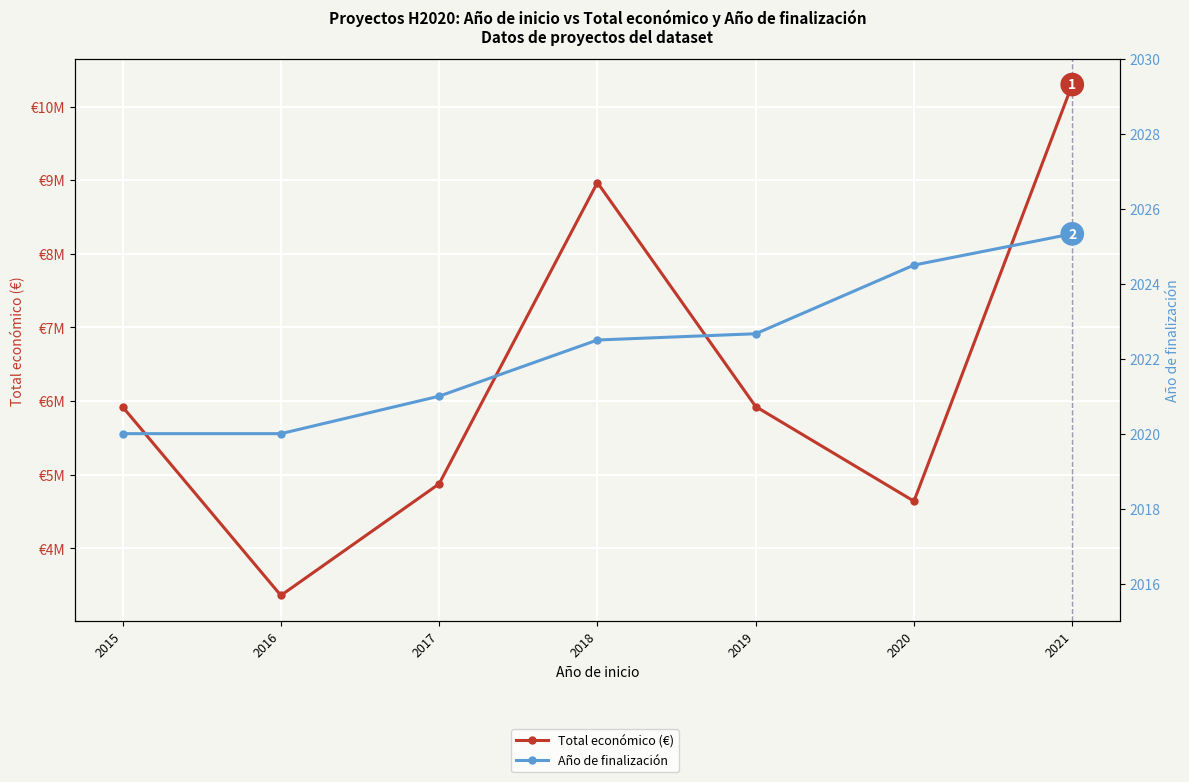

What is the value of the Total económico (€) point at the 1st from the left?

5921321.3